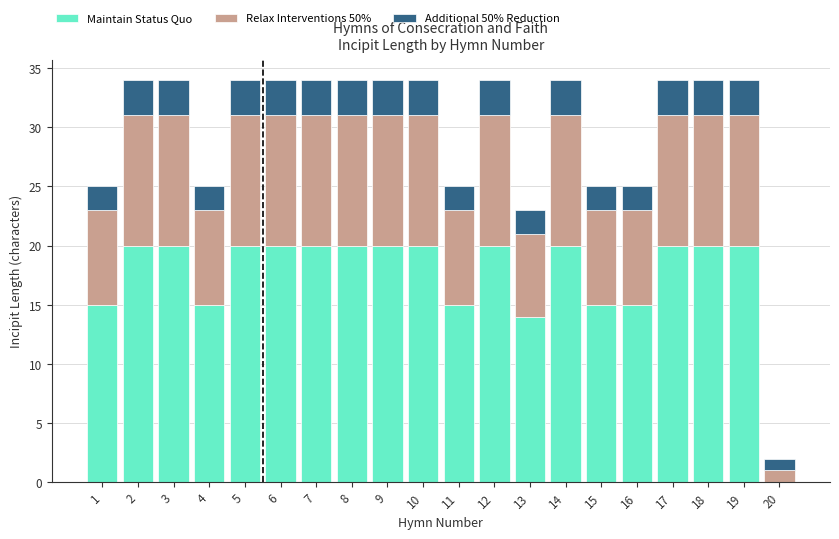

What is the highest value of the Maintain Status Quo series?

20